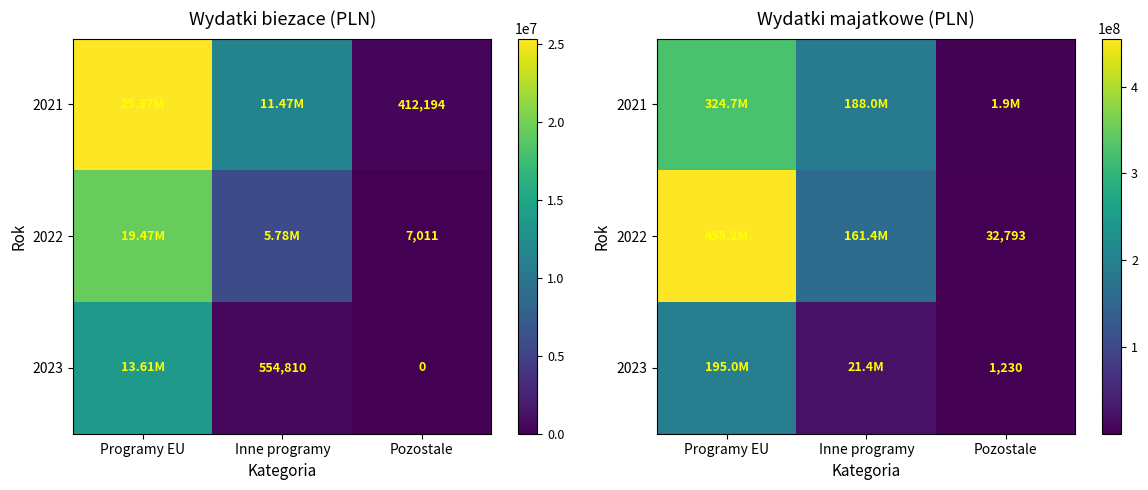

At which label does 2021 first exceed 187998891?

Programy EU